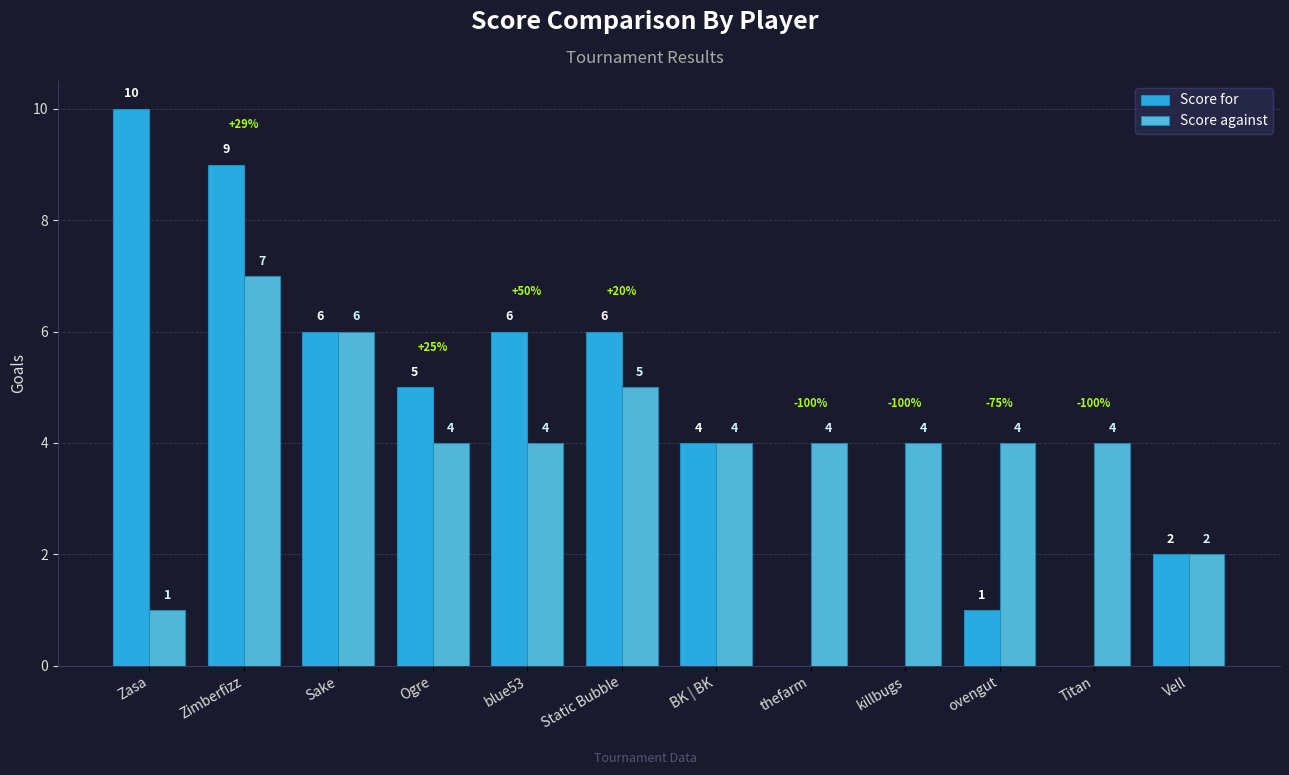

Is the value of Score for at killbugs greater than the value of Score against at Ogre?

No